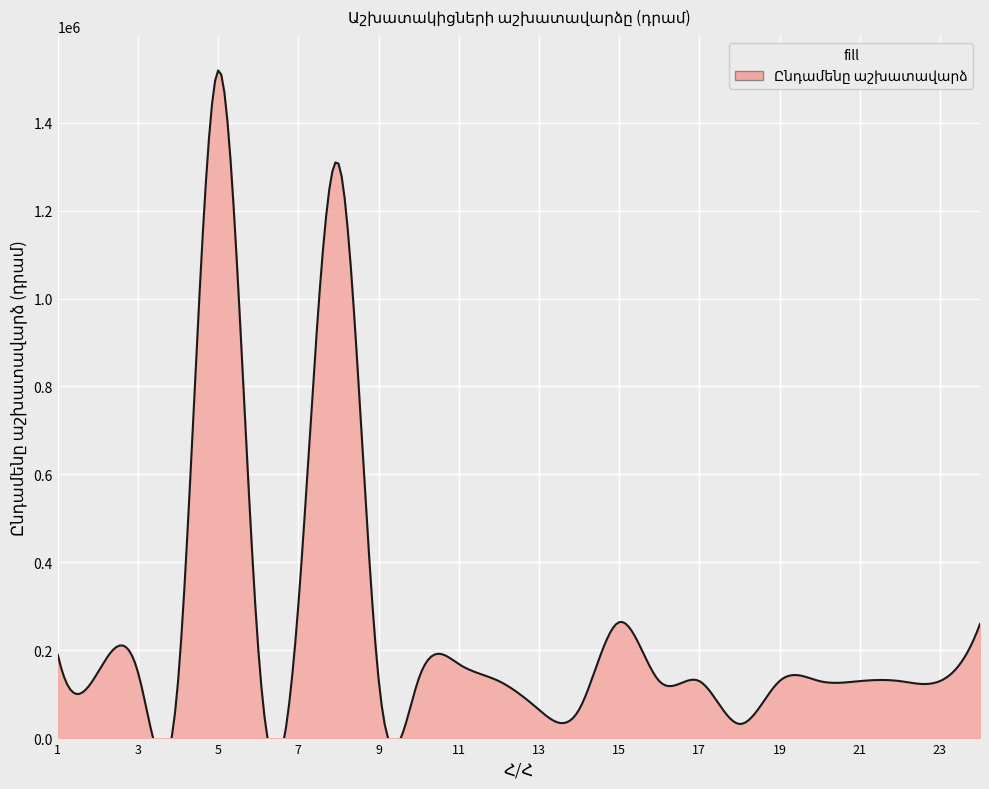

What is the change in value from 12 to 15?

+134000